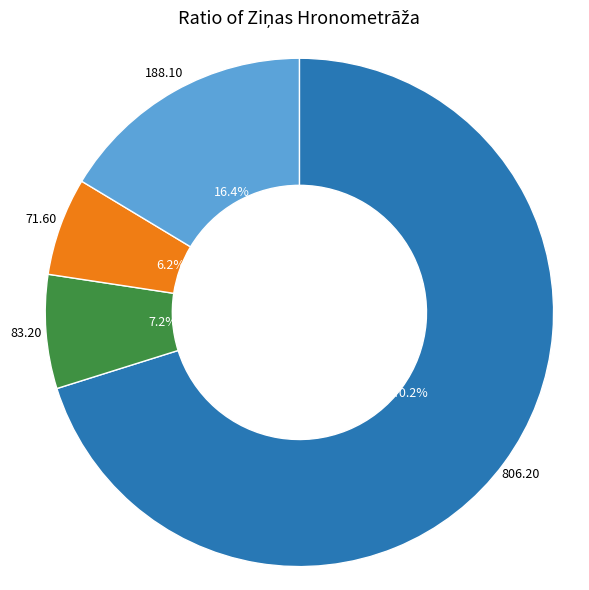

Is there a majority slice in this chart?

Yes